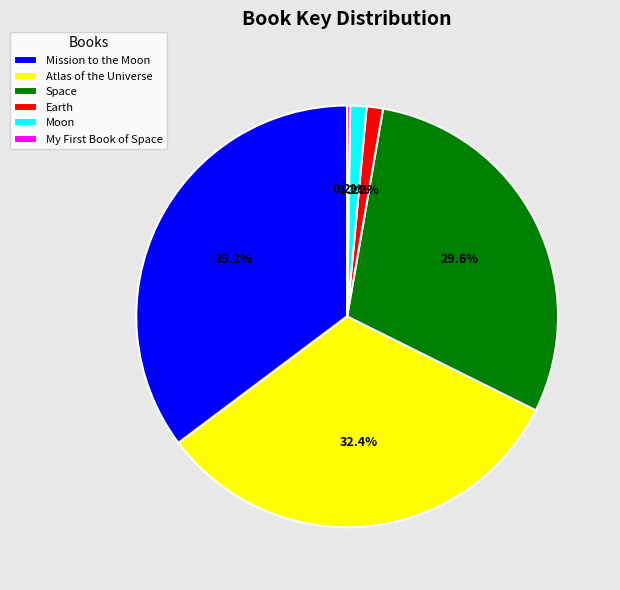

To the nearest percent, what is the difference between the largest and smallest slice percentages?

35%